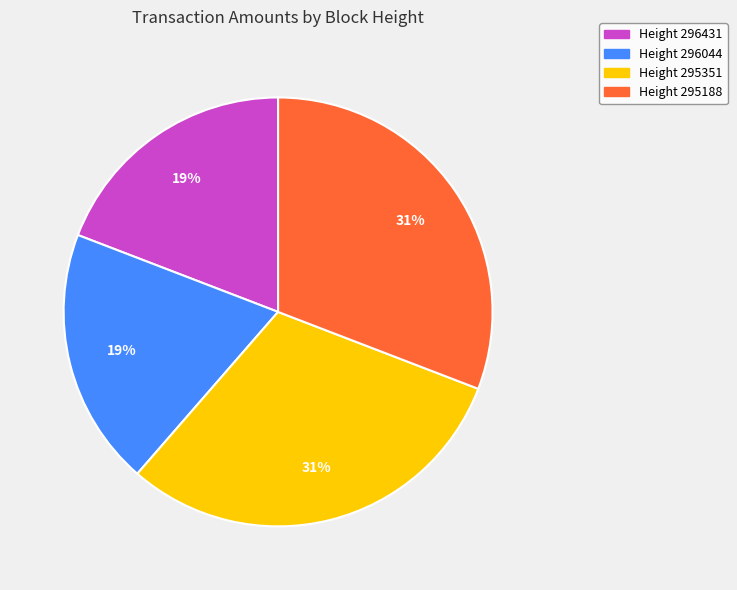

True or false: Height 296431 accounts for 34% of the total.

False